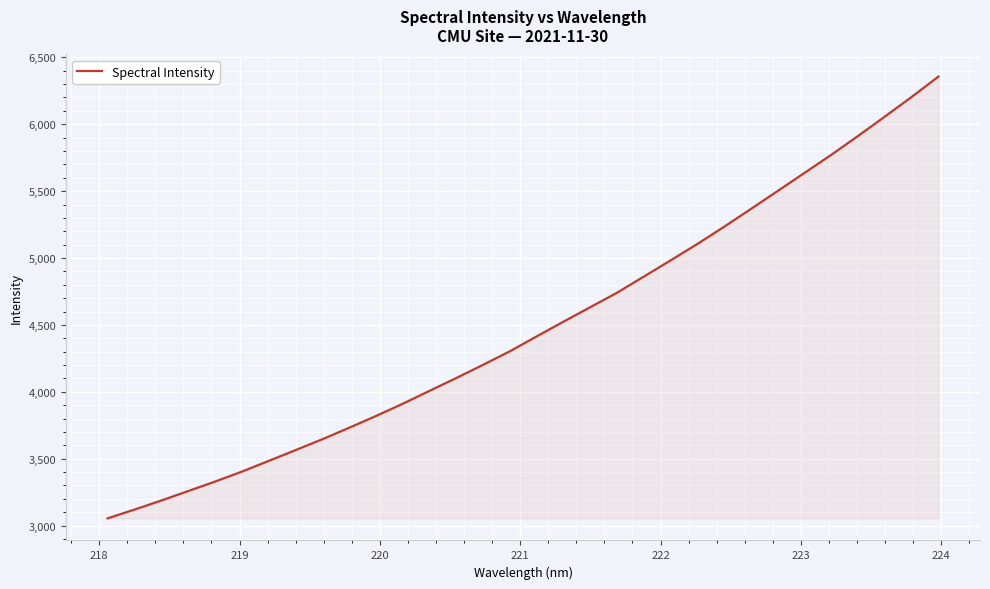

What is the maximum value shown in the chart?

6356.2